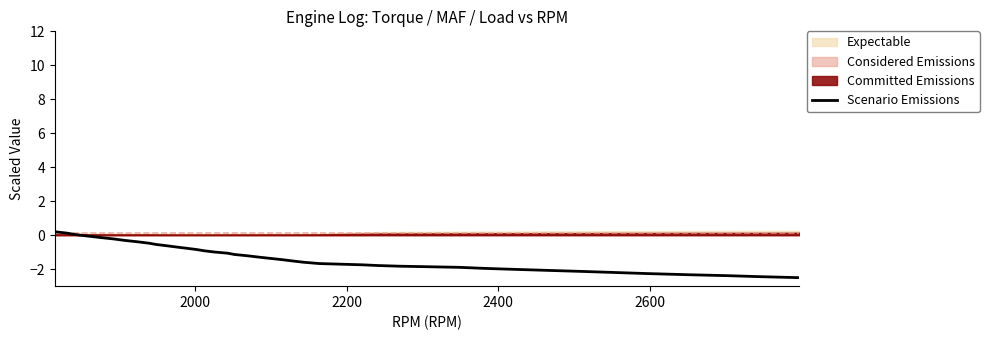

Does the chart have visible grid lines?

No